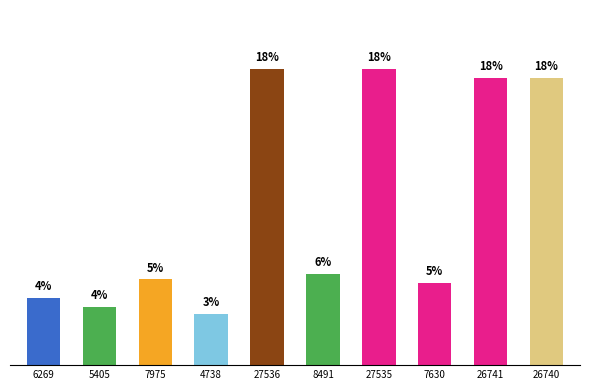

What is the difference between the maximum and minimum values?

15.3